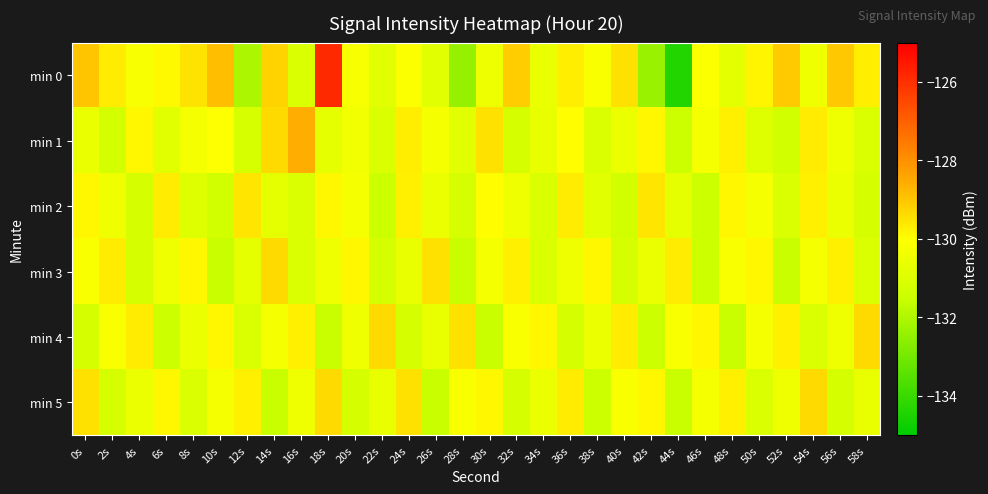

Reading left to right, transcribe all the data shown in this chart.

min 0: 0s=-129.0	2s=-129.7	4s=-130.2	6s=-129.9	8s=-129.5	10s=-128.9	12s=-132.0	14s=-129.2	16s=-131.1	18s=-125.9	20s=-130.2	22s=-130.9	24s=-130.1	26s=-130.9	28s=-132.4	30s=-130.5	32s=-129.1	34s=-130.6	36s=-129.7	38s=-130.1	40s=-129.5	42s=-132.4	44s=-134.4	46s=-130.1	48s=-130.8	50s=-129.8	52s=-129.1	54s=-130.5	56s=-129.0	58s=-129.7
min 1: 0s=-130.6	2s=-131.3	4s=-129.9	6s=-130.8	8s=-130.3	10s=-130.0	12s=-131.2	14s=-129.3	16s=-128.6	18s=-130.7	20s=-130.4	22s=-131.1	24s=-129.7	26s=-130.2	28s=-130.9	30s=-129.5	32s=-131.2	34s=-130.7	36s=-130.0	38s=-131.1	40s=-130.5	42s=-129.9	44s=-131.5	46s=-130.2	48s=-129.8	50s=-131.0	52s=-131.3	54s=-129.7	56s=-130.5	58s=-131.1
min 2: 0s=-129.9	2s=-130.5	4s=-131.2	6s=-129.7	8s=-131.0	10s=-131.3	12s=-129.5	14s=-130.8	16s=-131.1	18s=-129.9	20s=-130.2	22s=-131.5	24s=-129.8	26s=-130.5	28s=-131.2	30s=-130.0	32s=-130.5	34s=-131.1	36s=-129.7	38s=-130.9	40s=-131.3	42s=-129.5	44s=-130.8	46s=-131.5	48s=-129.9	50s=-130.2	52s=-131.1	54s=-129.8	56s=-130.5	58s=-131.2
min 3: 0s=-130.1	2s=-129.7	4s=-131.2	6s=-130.5	8s=-129.9	10s=-131.5	12s=-130.8	14s=-129.3	16s=-131.1	18s=-130.5	20s=-129.9	22s=-131.2	24s=-130.7	26s=-129.5	28s=-131.5	30s=-130.2	32s=-129.8	34s=-131.1	36s=-130.5	38s=-129.9	40s=-131.2	42s=-130.5	44s=-129.7	46s=-131.5	48s=-130.1	50s=-129.9	52s=-131.5	54s=-130.2	56s=-129.8	58s=-131.1
min 4: 0s=-131.2	2s=-130.1	4s=-129.7	6s=-131.5	8s=-130.5	10s=-129.9	12s=-131.1	14s=-130.2	16s=-129.8	18s=-131.5	20s=-130.5	22s=-129.3	24s=-131.2	26s=-130.7	28s=-129.5	30s=-131.5	32s=-130.1	34s=-129.9	36s=-131.2	38s=-130.5	40s=-129.7	42s=-131.5	44s=-130.1	46s=-129.9	48s=-131.5	50s=-130.2	52s=-129.8	54s=-131.1	56s=-130.5	58s=-129.3
min 5: 0s=-129.5	2s=-131.2	4s=-130.5	6s=-129.9	8s=-131.1	10s=-130.2	12s=-129.8	14s=-131.5	16s=-130.5	18s=-129.3	20s=-131.2	22s=-130.7	24s=-129.5	26s=-131.5	28s=-130.1	30s=-129.9	32s=-131.2	34s=-130.5	36s=-129.7	38s=-131.5	40s=-130.1	42s=-129.9	44s=-131.5	46s=-130.2	48s=-129.8	50s=-131.1	52s=-130.5	54s=-129.3	56s=-131.2	58s=-130.7